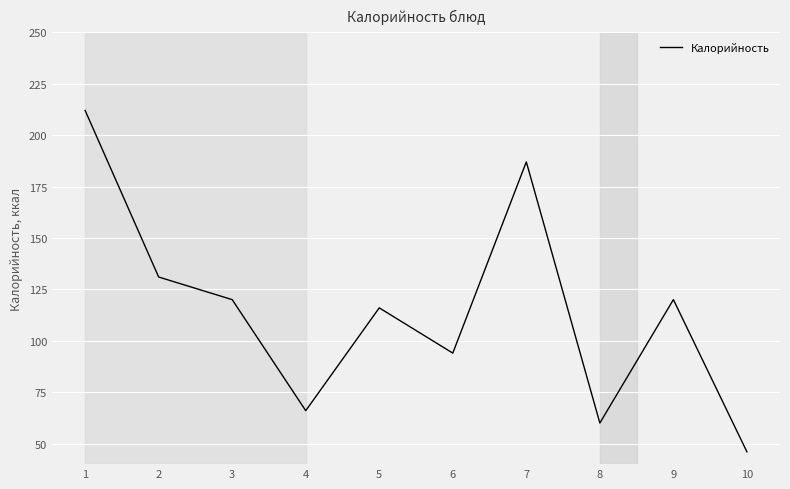

What is the ratio of the value at 9 to the value at 2?

0.9